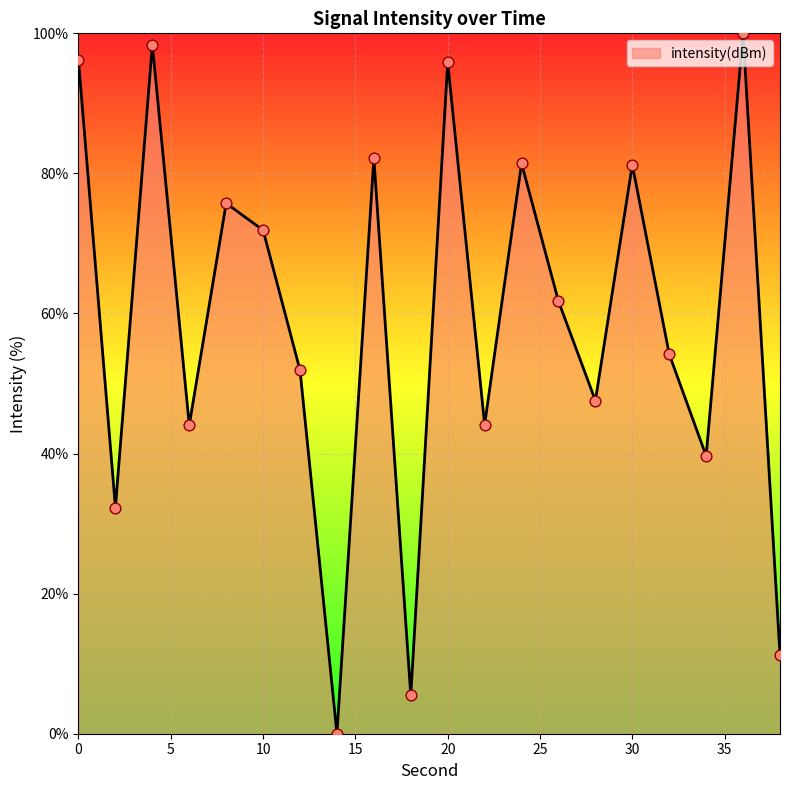

What is the maximum value shown in the chart?

100.0